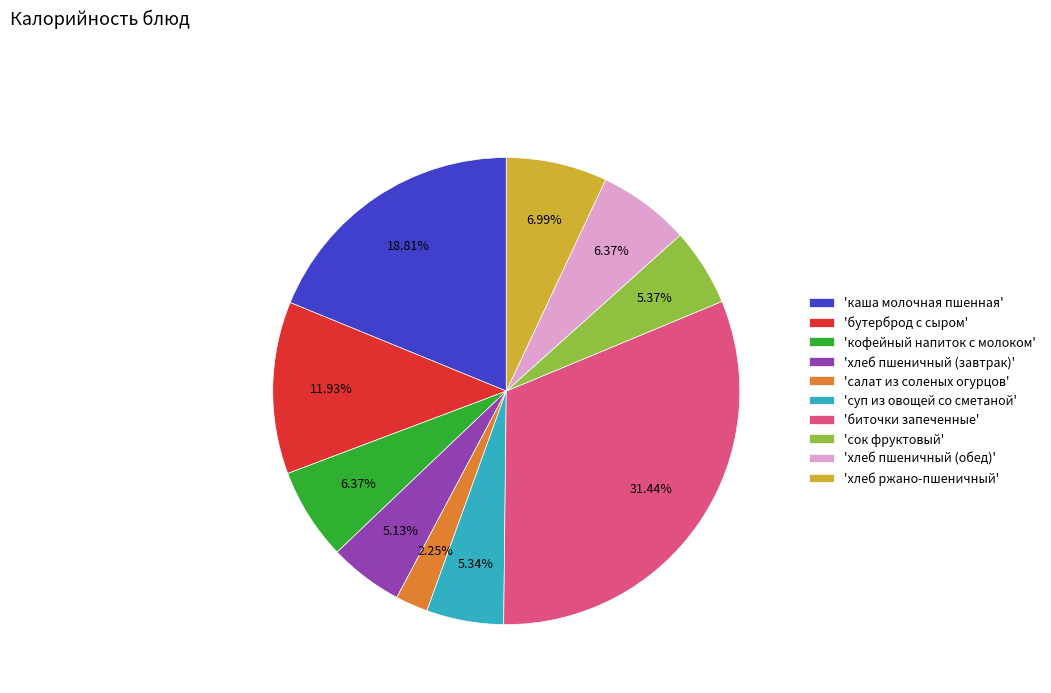

Is the sum of 'каша молочная пшенная' and 'хлеб пшеничный (обед)' greater than half?

No